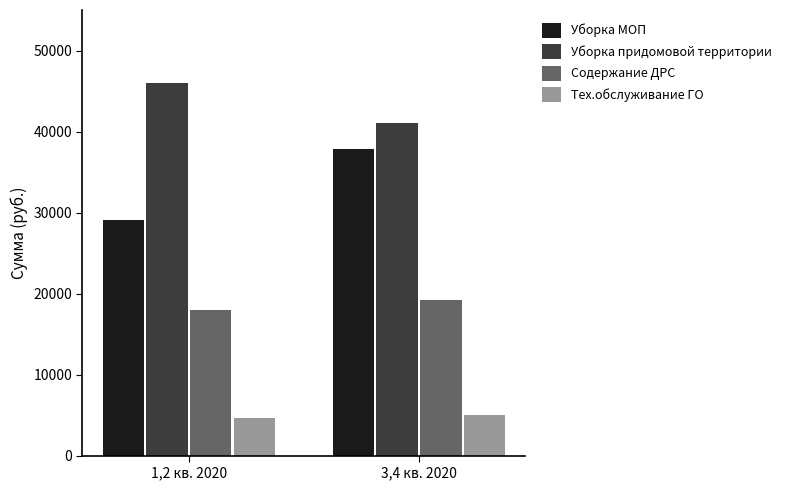

Reading left to right, list all the values displayed in this chart.

Уборка МОП: 29021.0	37853.5
Уборка придомовой территории: 45959.8	41091.3
Содержание ДРС: 17982.0	19180.8
Тех.обслуживание ГО: 4595.4	4995.0